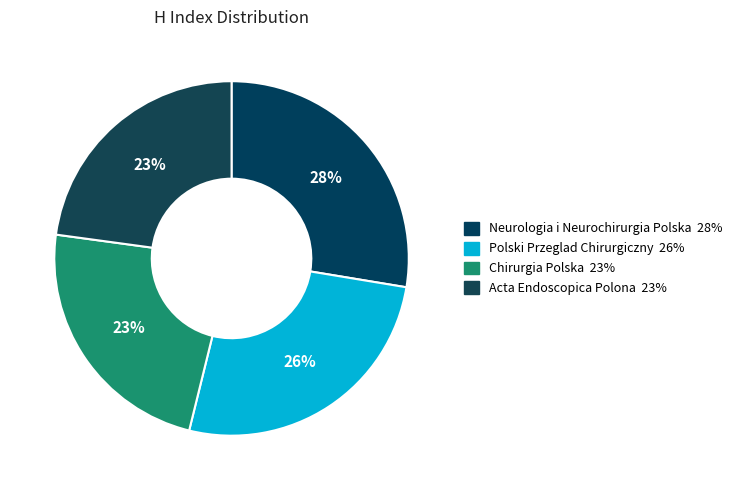

Which category has the biggest portion of the pie?

Neurologia i Neurochirurgia Polska